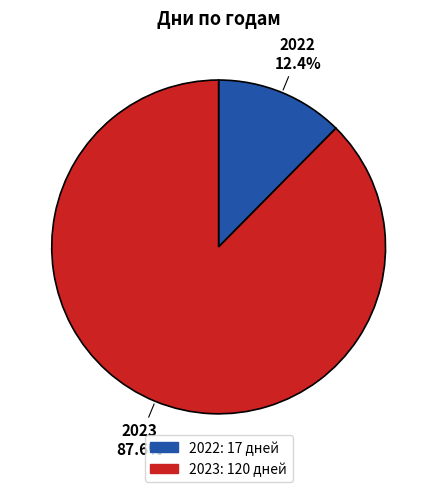

To the nearest percent, what is the difference between the 2023 and 2022 slice percentages?

75%